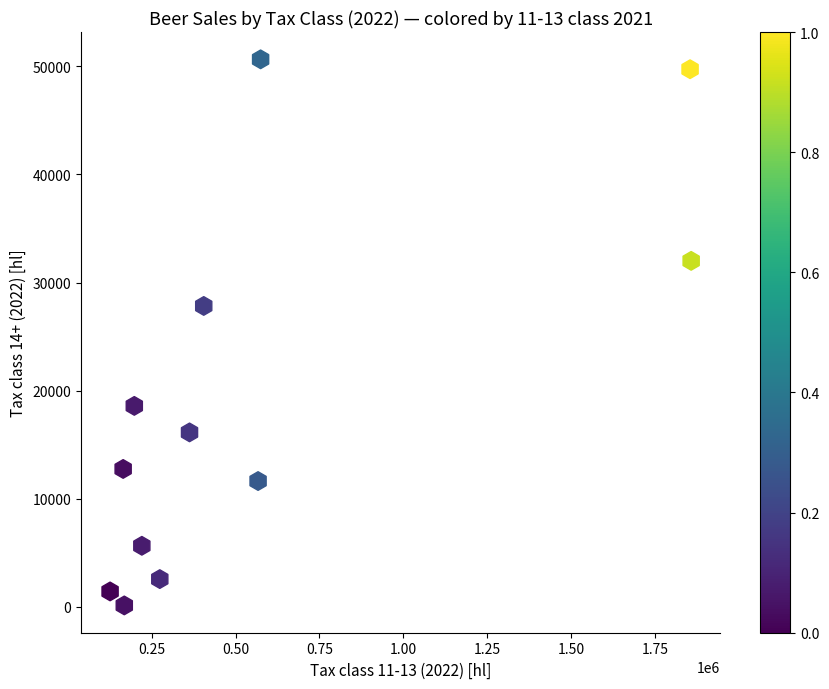

What is the average X value?

564442.5